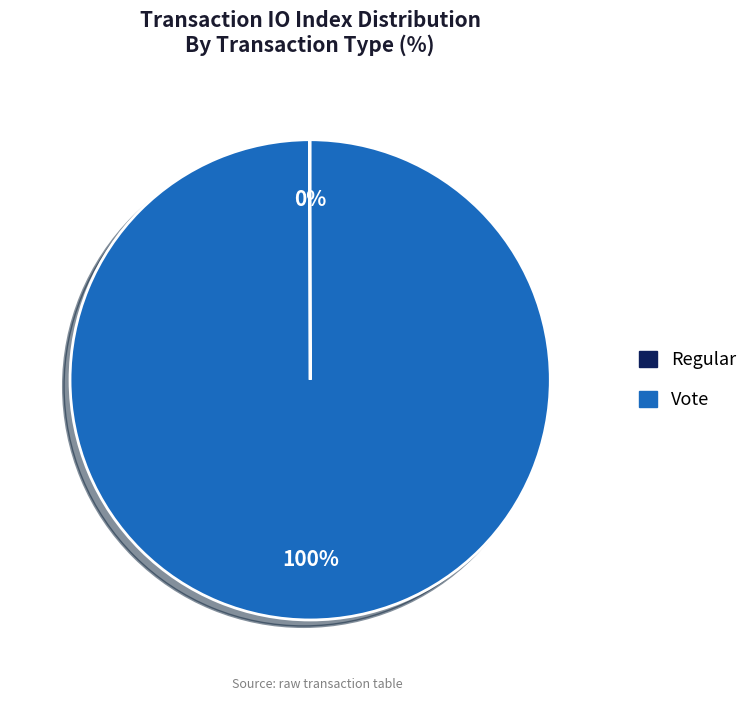

Does Vote represent more than half of the total?

Yes